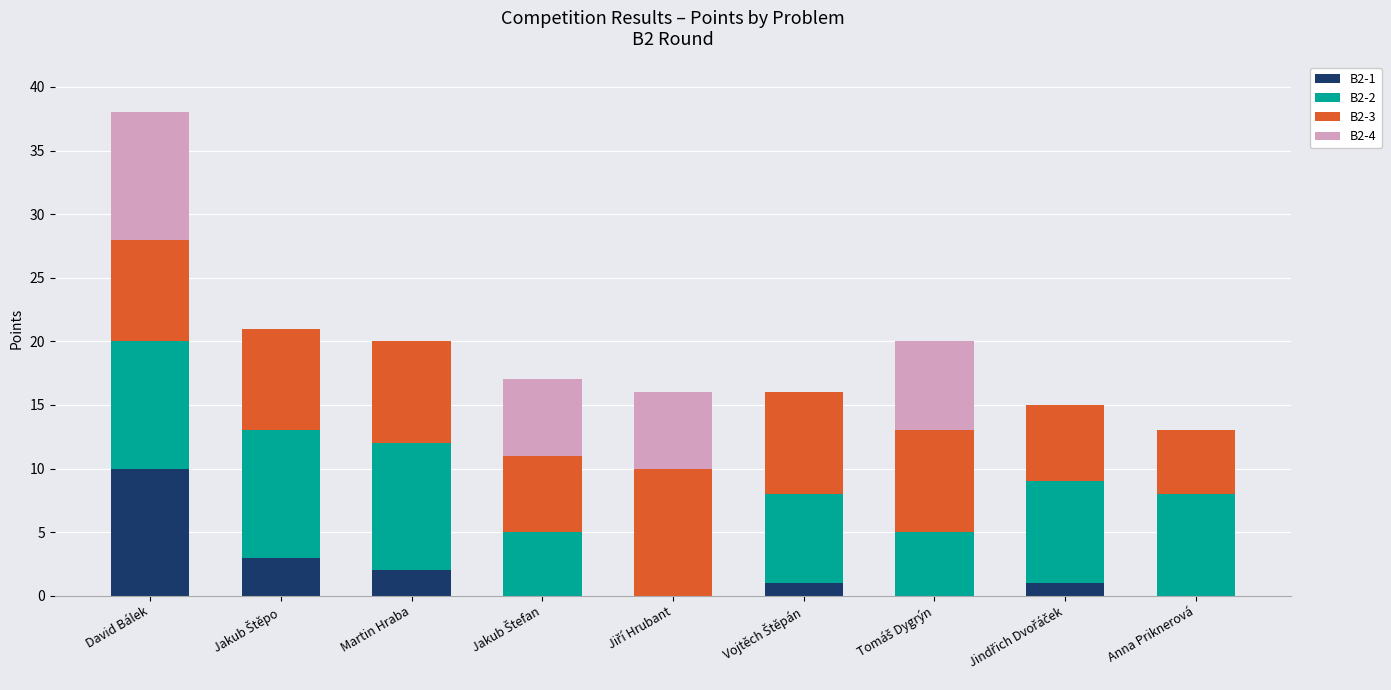

What are all the series names shown in the legend?

B2-1, B2-2, B2-3, B2-4